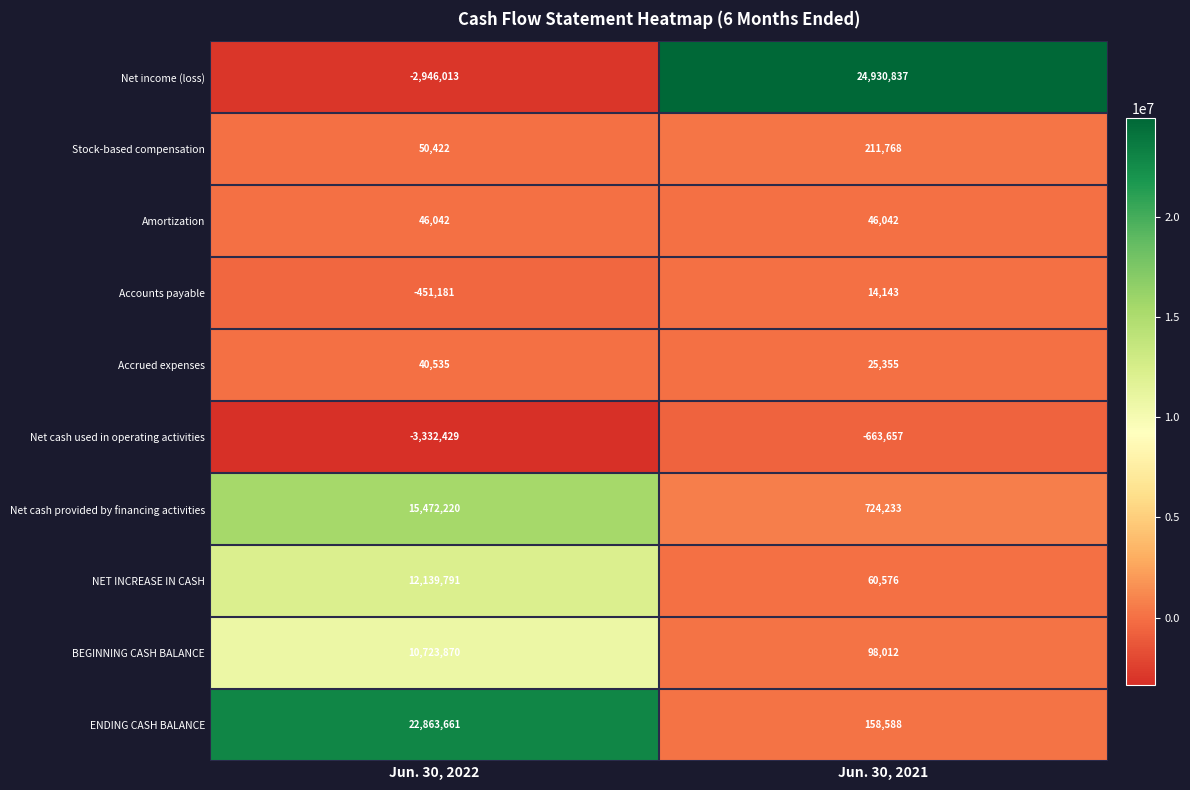

How many values in the BEGINNING CASH BALANCE series are below 10723870?

1